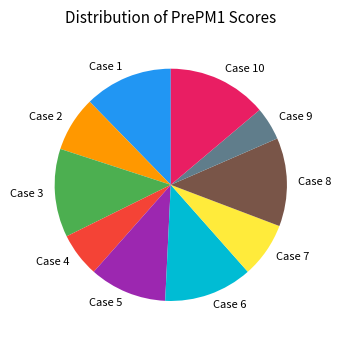

Combined, do Case 5 and Case 3 account for over 50%?

No